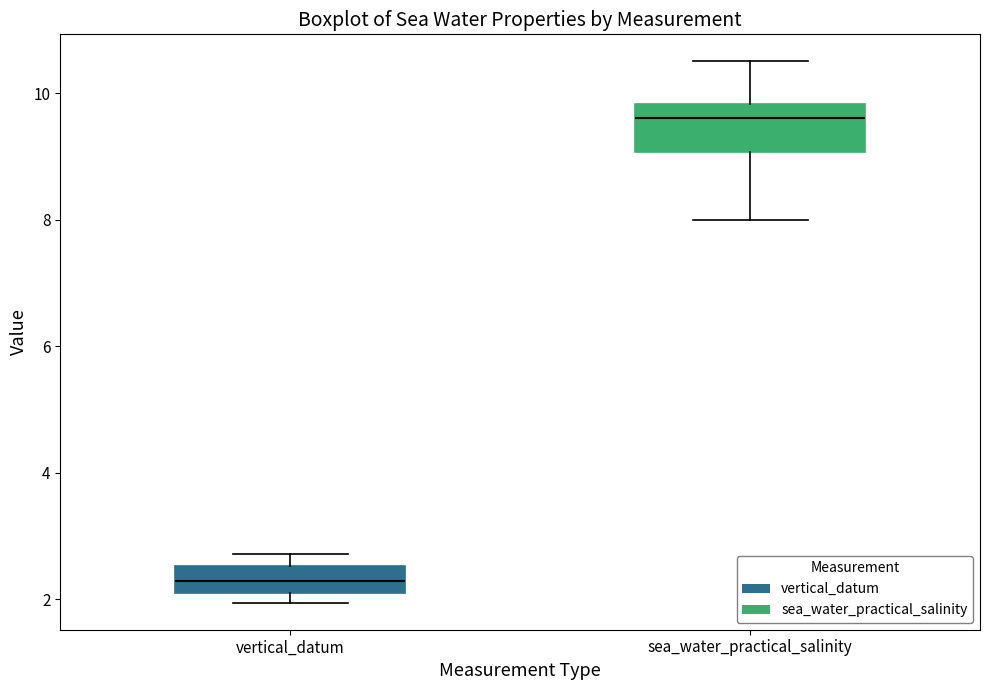

Reading left to right, transcribe this box plot: for each box, give where its median line is, the range the box spans, and where its two whiskers end, as read against the y-axis. The values are not printed on the chart, so give them approximately, as read against the axis.

vertical_datum: median 2.2 (inside the box), box 2.2 to 2.6, whiskers 2.0 to 2.8
sea_water_practical_salinity: median 9.6, box 9.0 to 9.8, whiskers 8.0 to 10.6